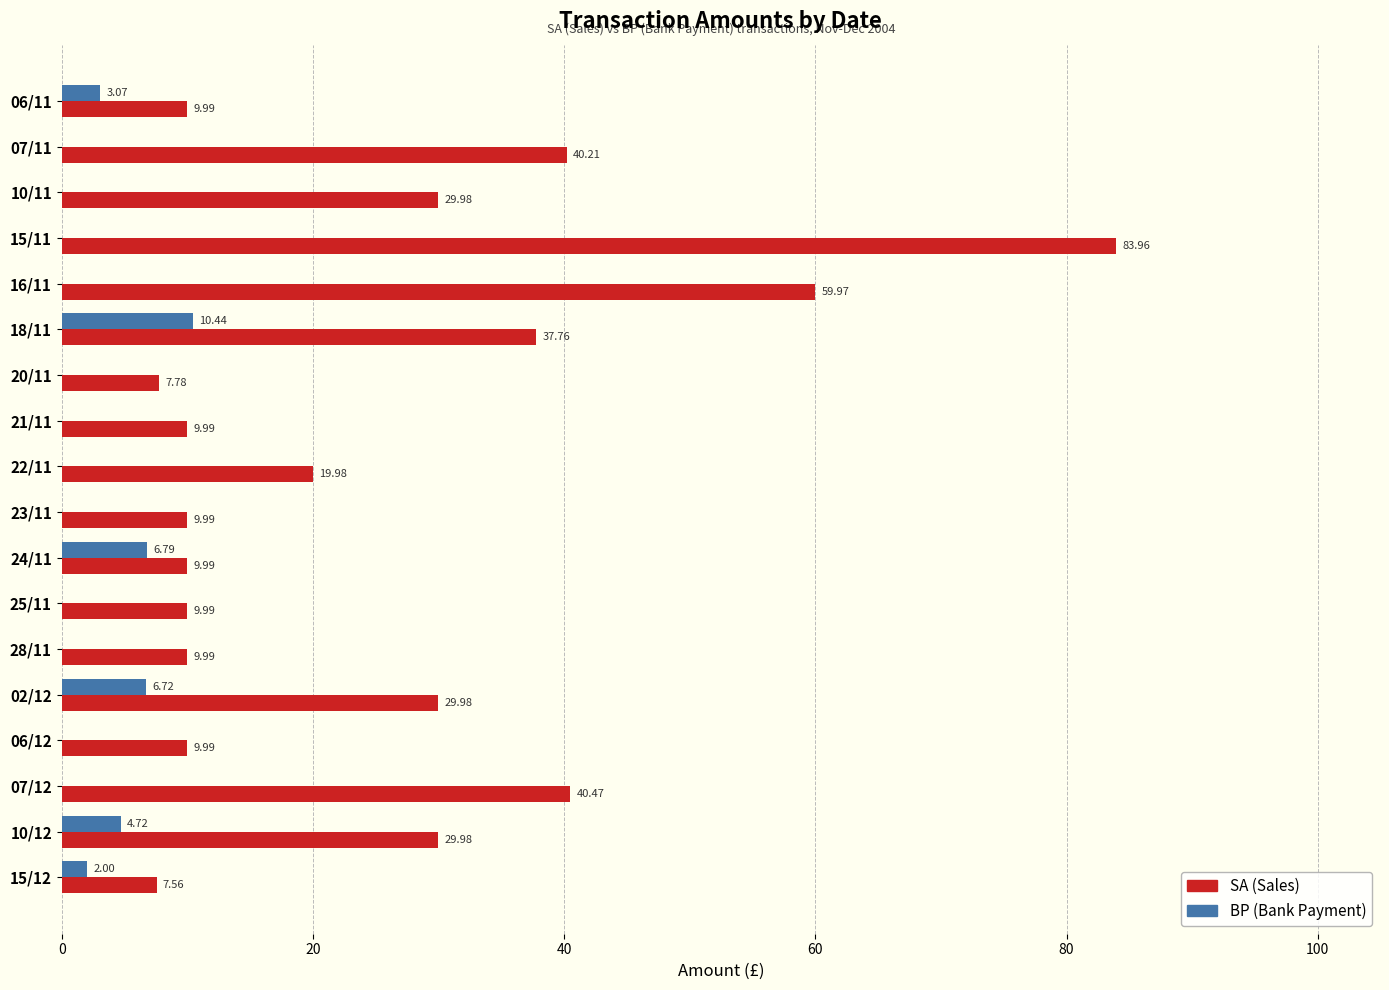

How many data points does each series have?

18